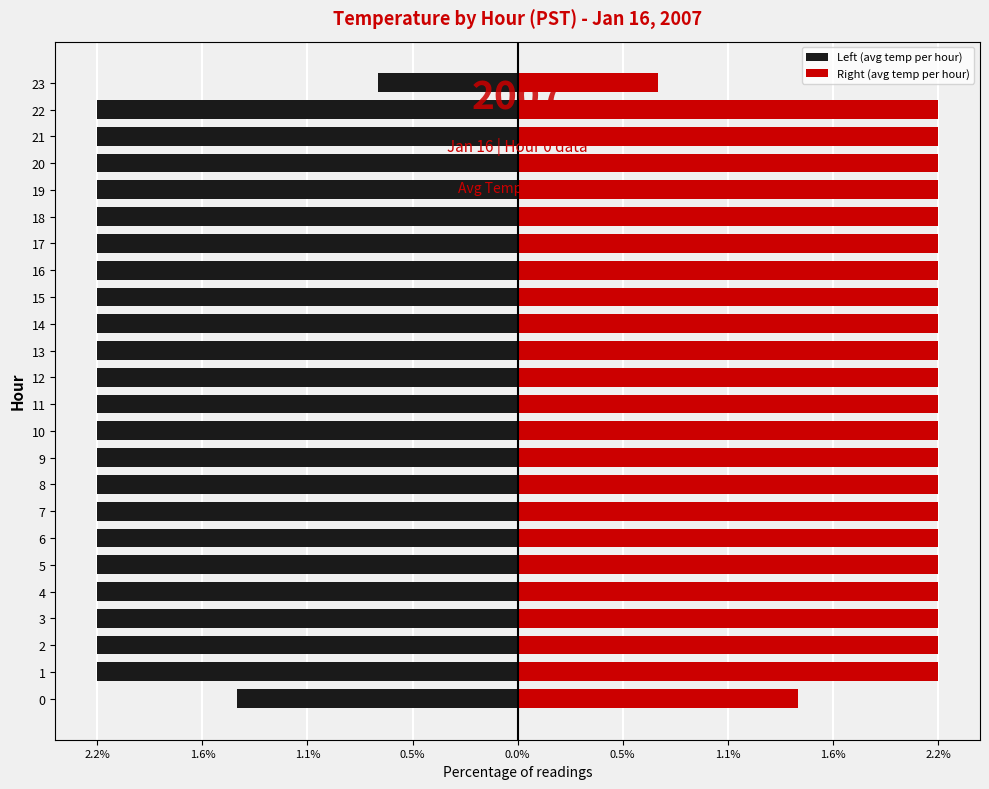

What value does the Right (avg temp per hour) series have at 3?

2.2